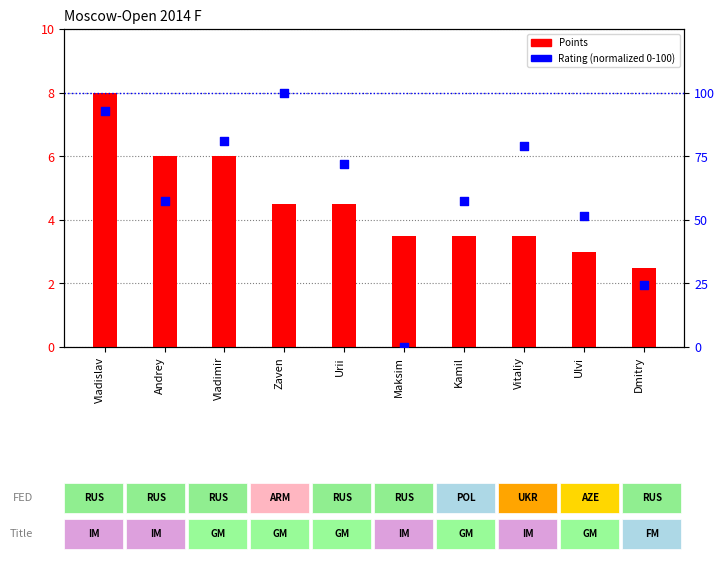

What are all the series names shown in the legend?

Points, Rating (normalized)